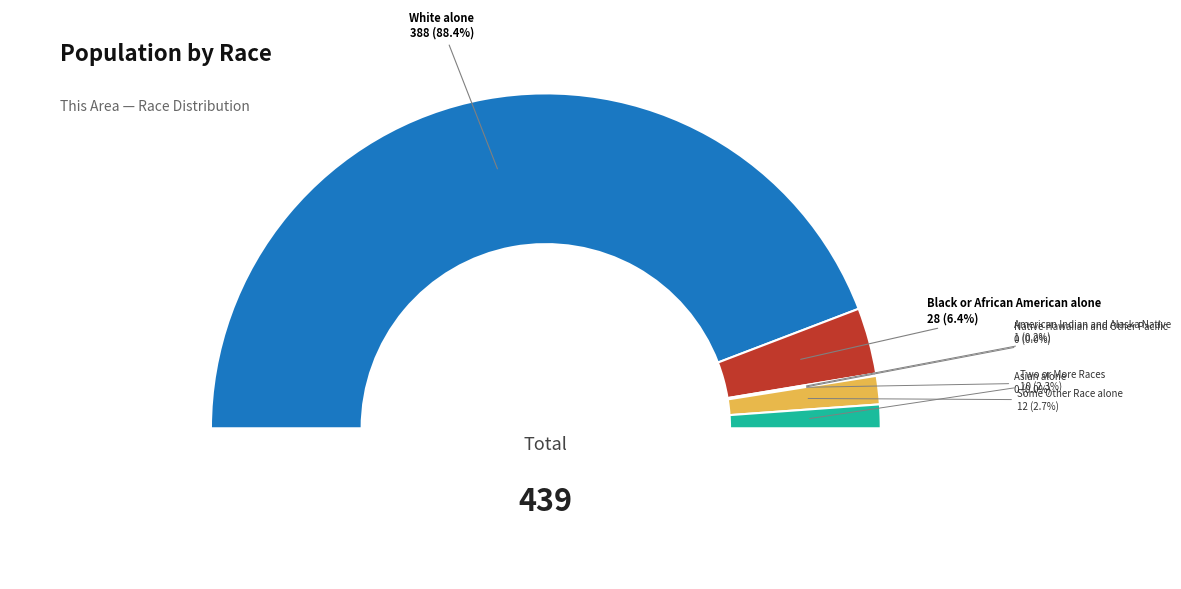

Which category has the smallest portion of the pie?

Asian alone